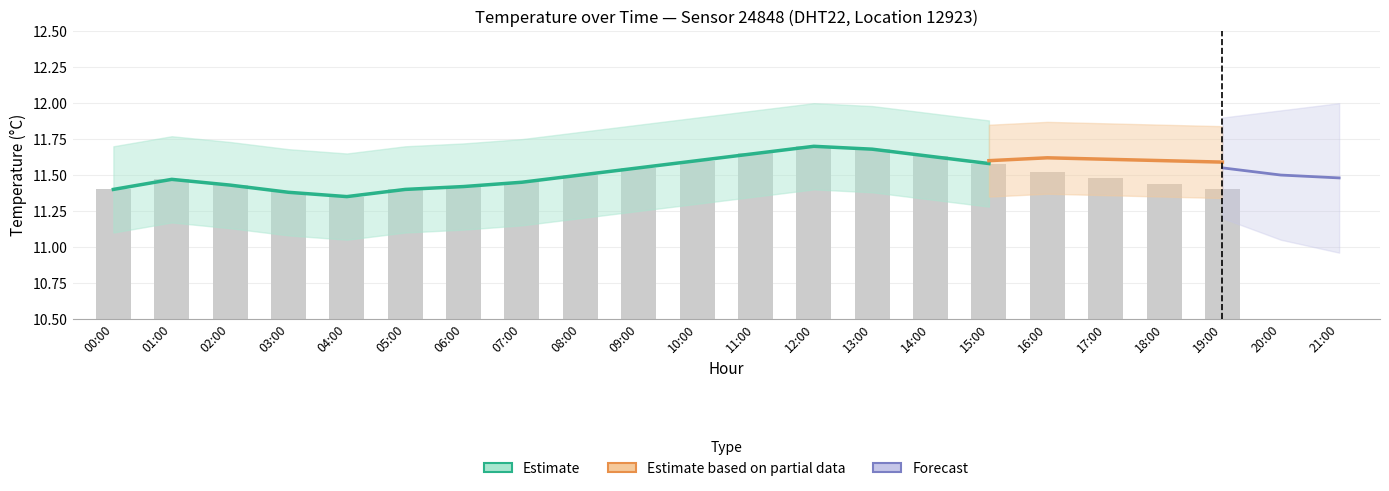

Rank the categories by value from highest to lowest.

12:00, 13:00, 11:00, 14:00, 10:00, 15:00, 09:00, 16:00, 08:00, 17:00, 01:00, 07:00, 18:00, 02:00, 06:00, 00:00, 05:00, 19:00, 03:00, 04:00